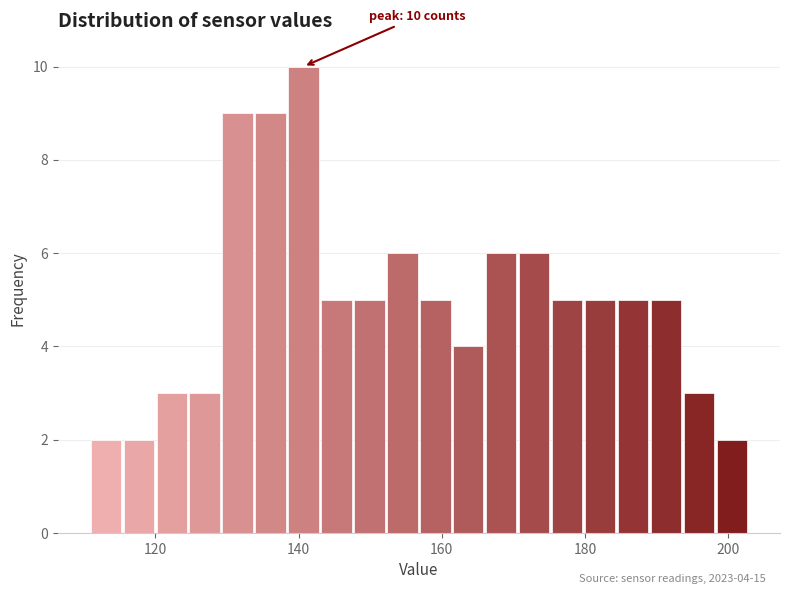

Read against the x-axis, roughly where is the centre of the tallest bar?

140